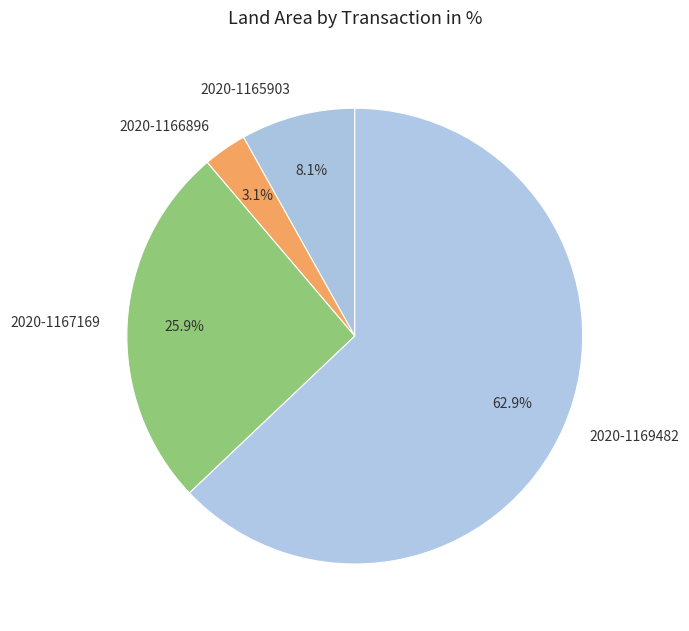

True or false: 2020-1167169 accounts for 16% of the total.

False